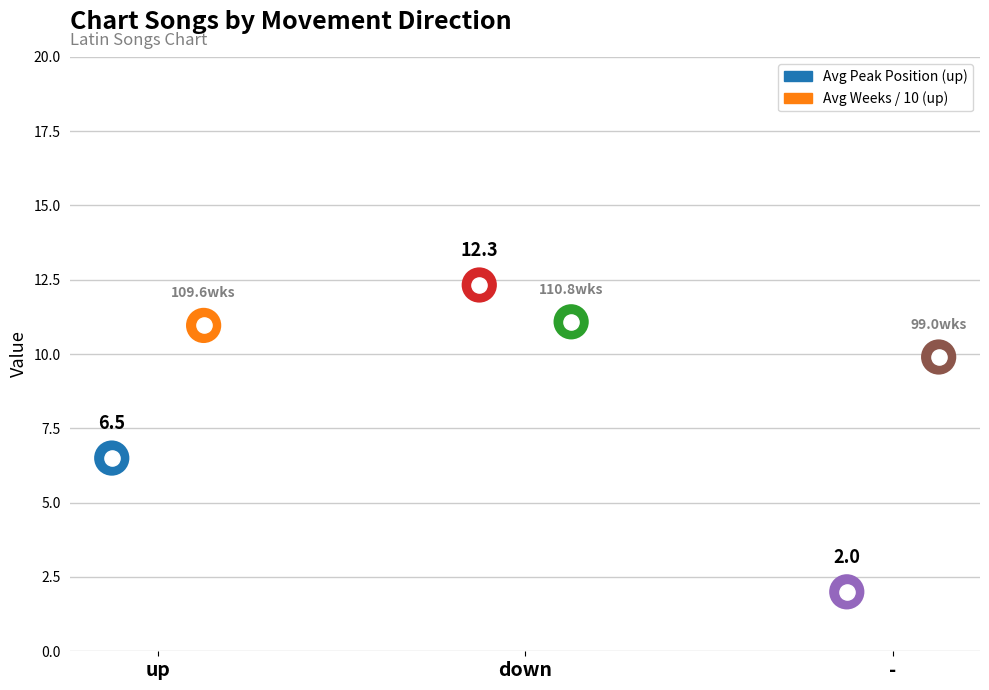

What is the total value across all series at down?

23.4